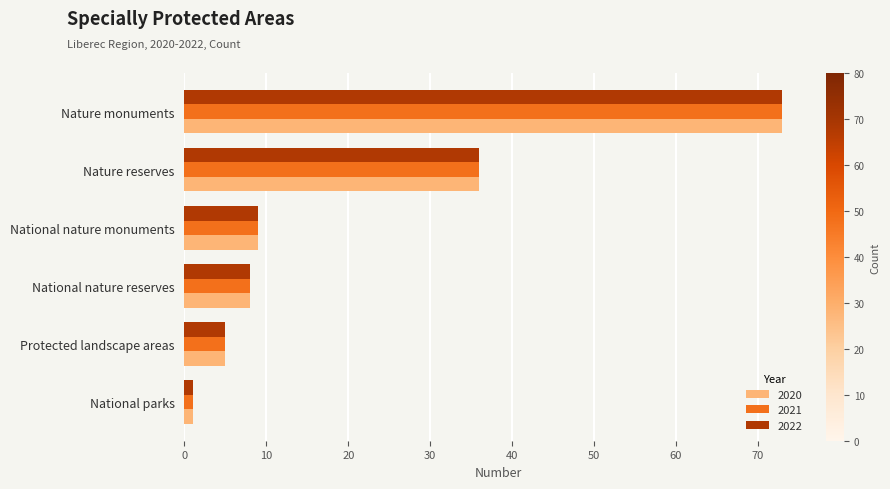

At which category is the sum across all series the highest?

Nature monuments